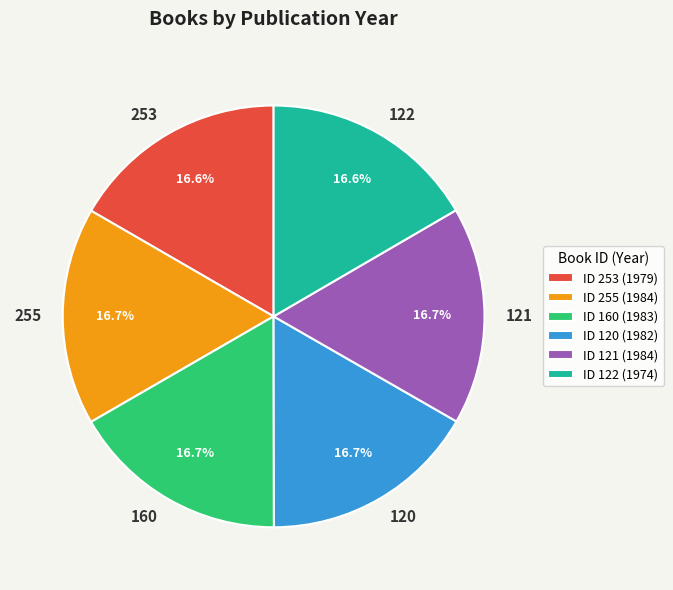

Does 160 account for over 50% of the chart?

No